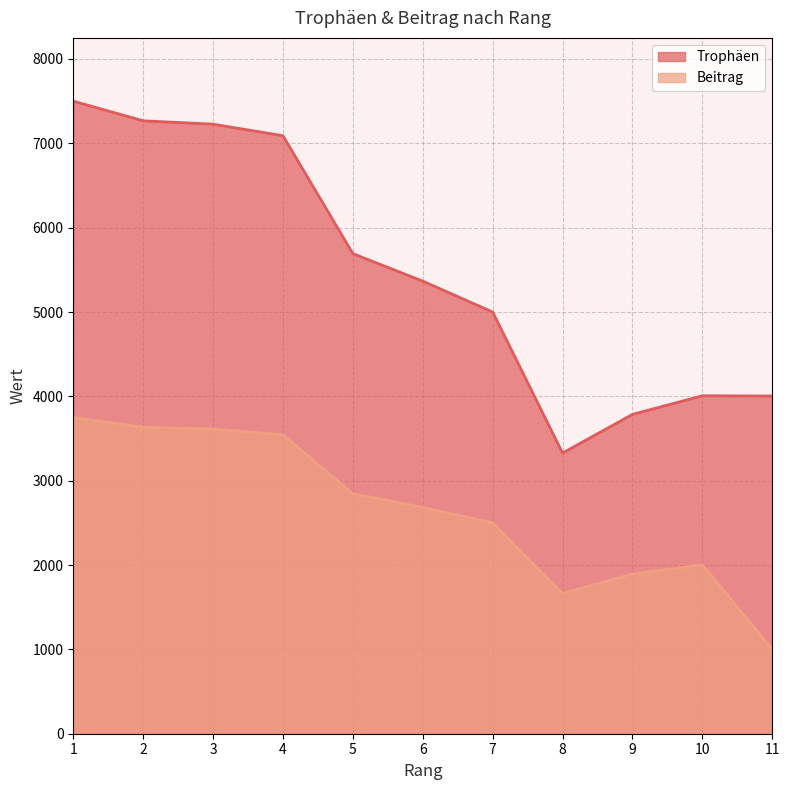

Count the number of categories in the chart.

11